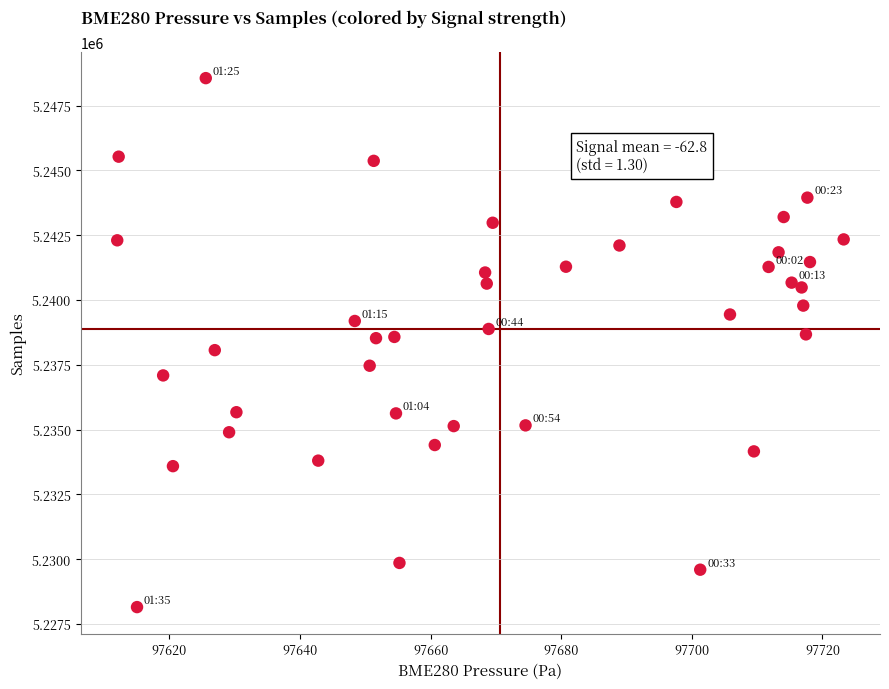

What is the range of Y values (max minus min)?

20405